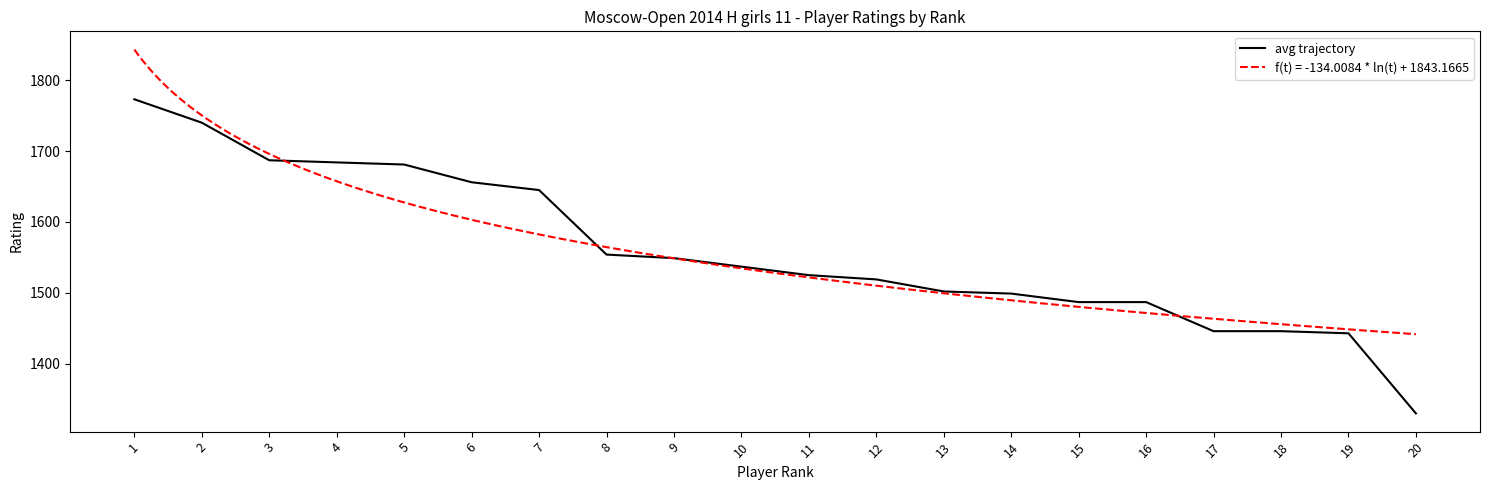

Reading left to right, list all the values displayed in this chart.

1773	1740	1687	1684	1681	1656	1645	1554	1549	1537	1525	1519	1502	1499	1487	1487	1446	1446	1443	1330